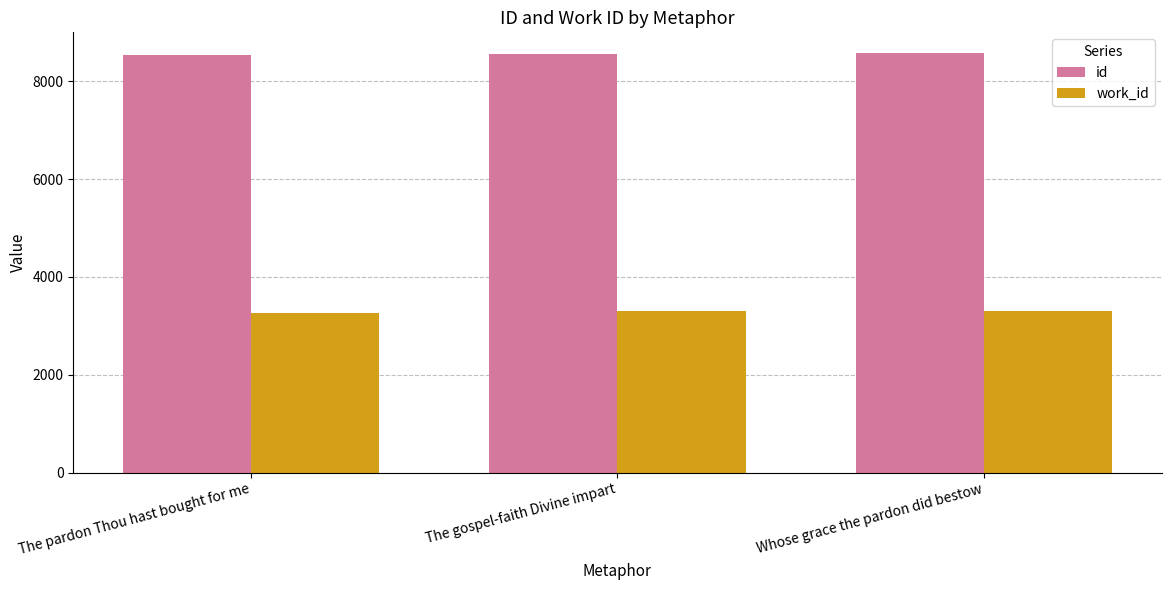

Where is work_id nearest to the value 3289?

The gospel-faith Divine impart